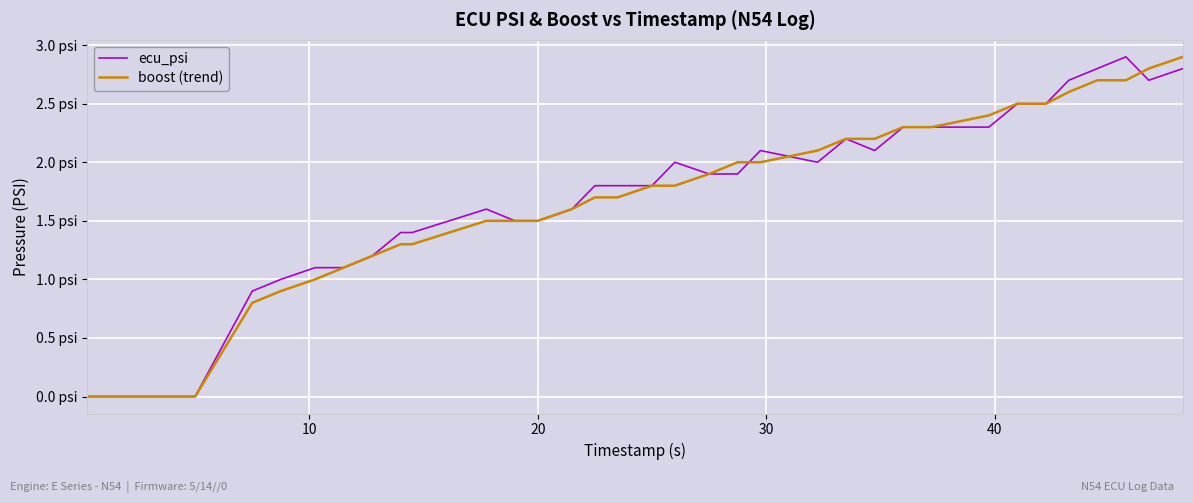

Rank the series by their average value, from lowest to highest.

boost (trend), ecu_psi